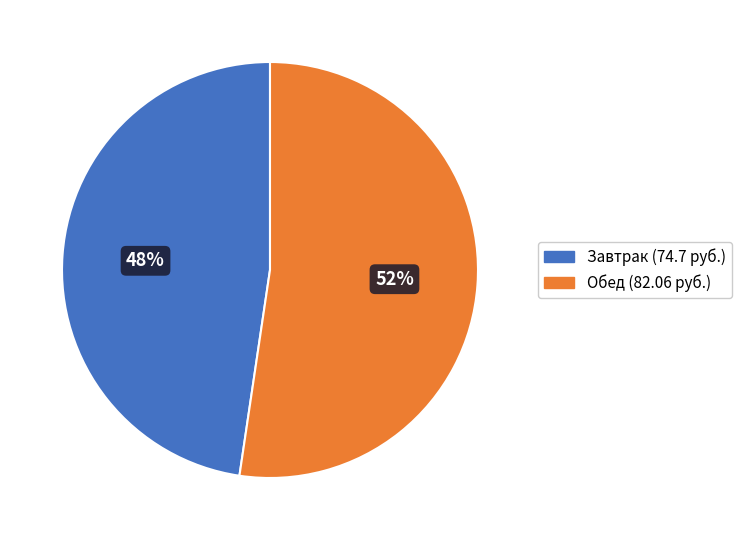

To the nearest percent, what is the average slice percentage?

50%